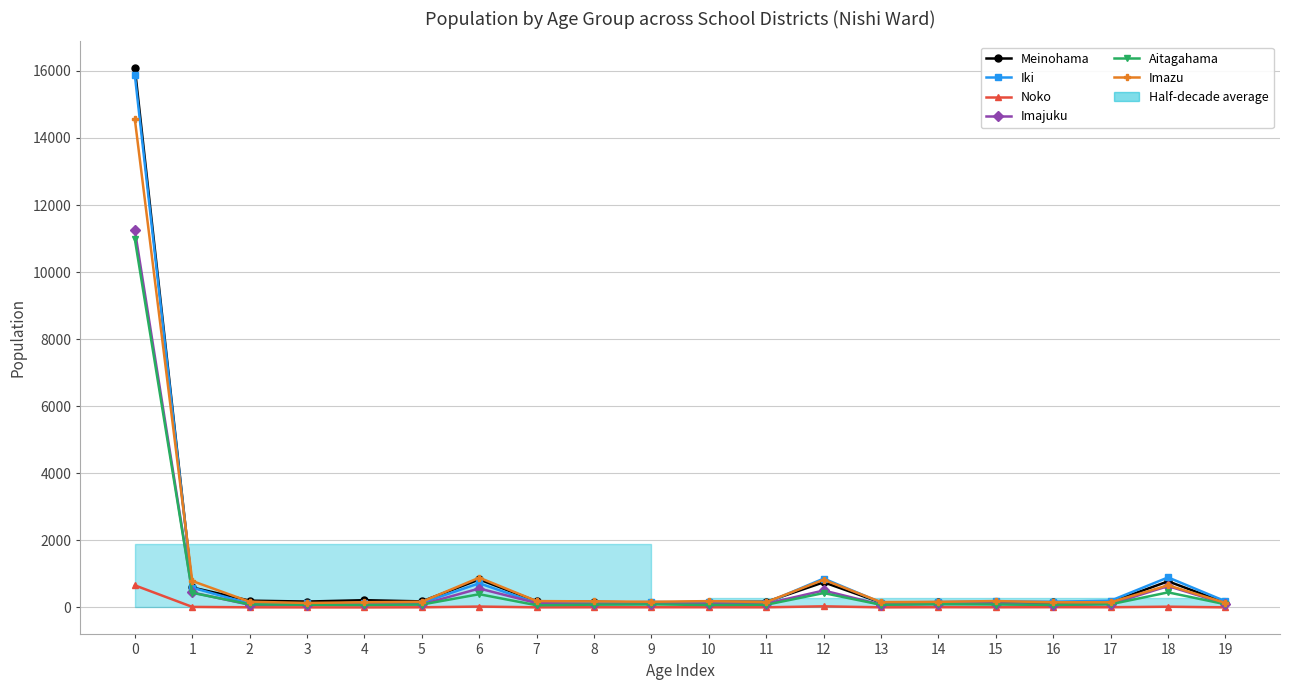

Is the value of Imajuku at 13 greater than the value of Imazu at 8?

No